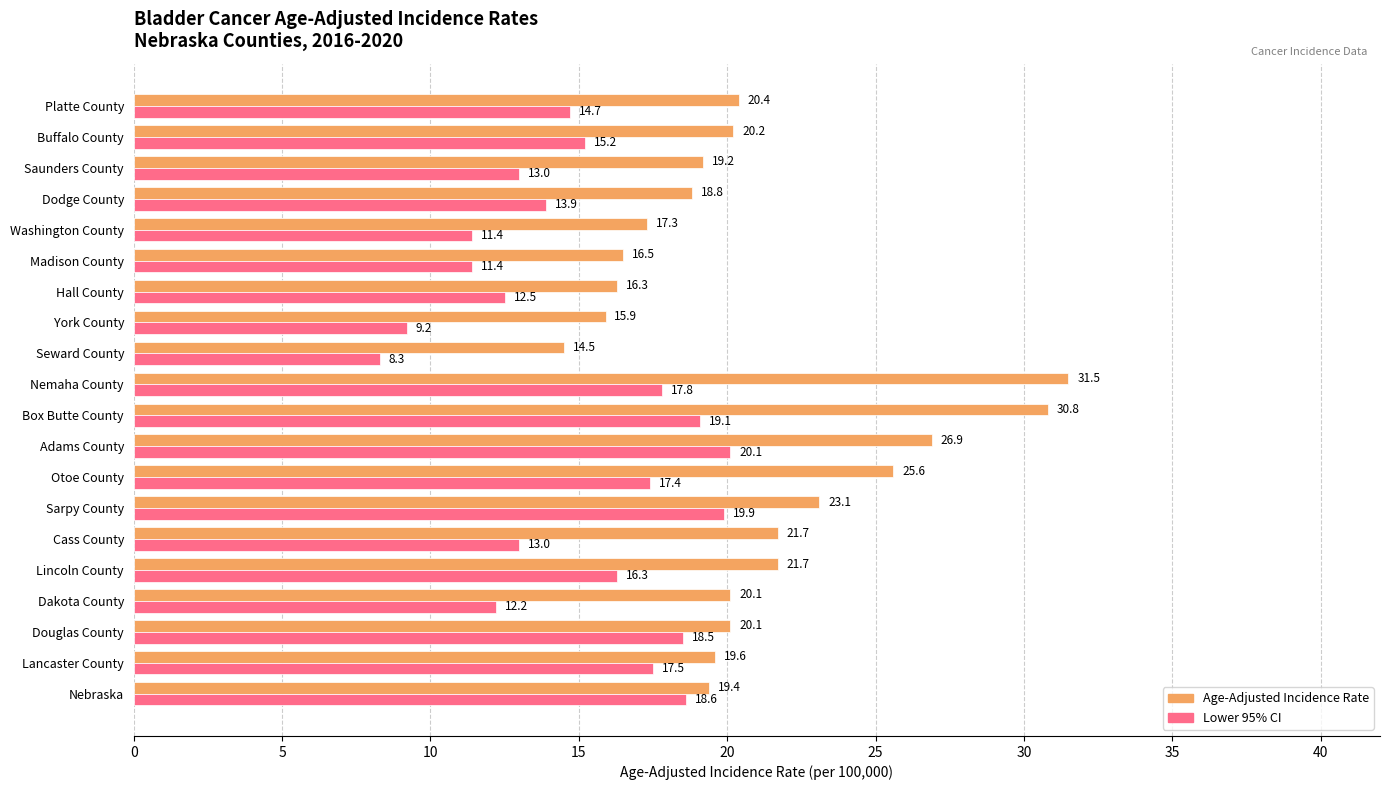

Between Lancaster County and Washington County, which series saw the biggest shift?

Lower 95% CI